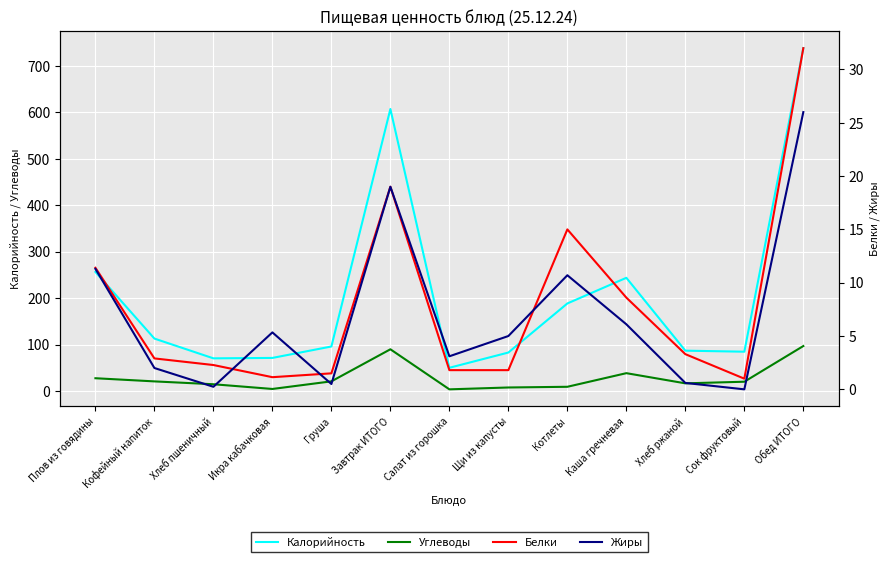

Which series has the largest range (max minus min)?

Калорийность